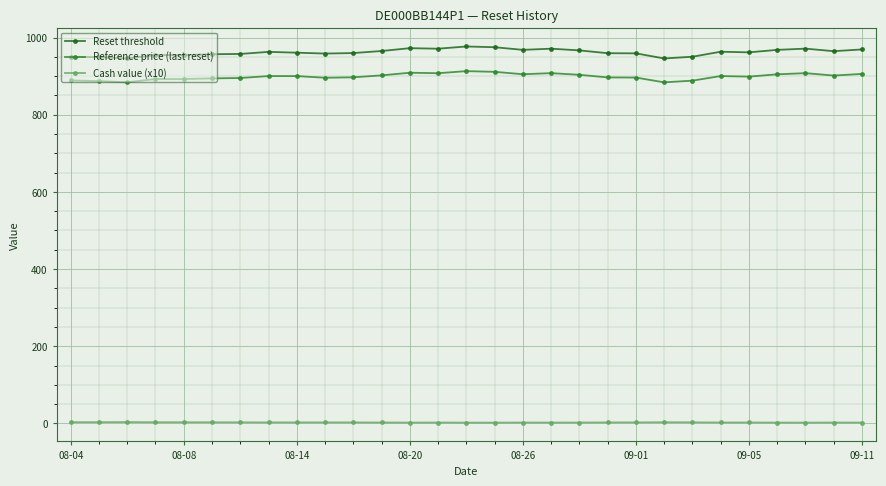

Which series has the widest spread of values?

Reset threshold